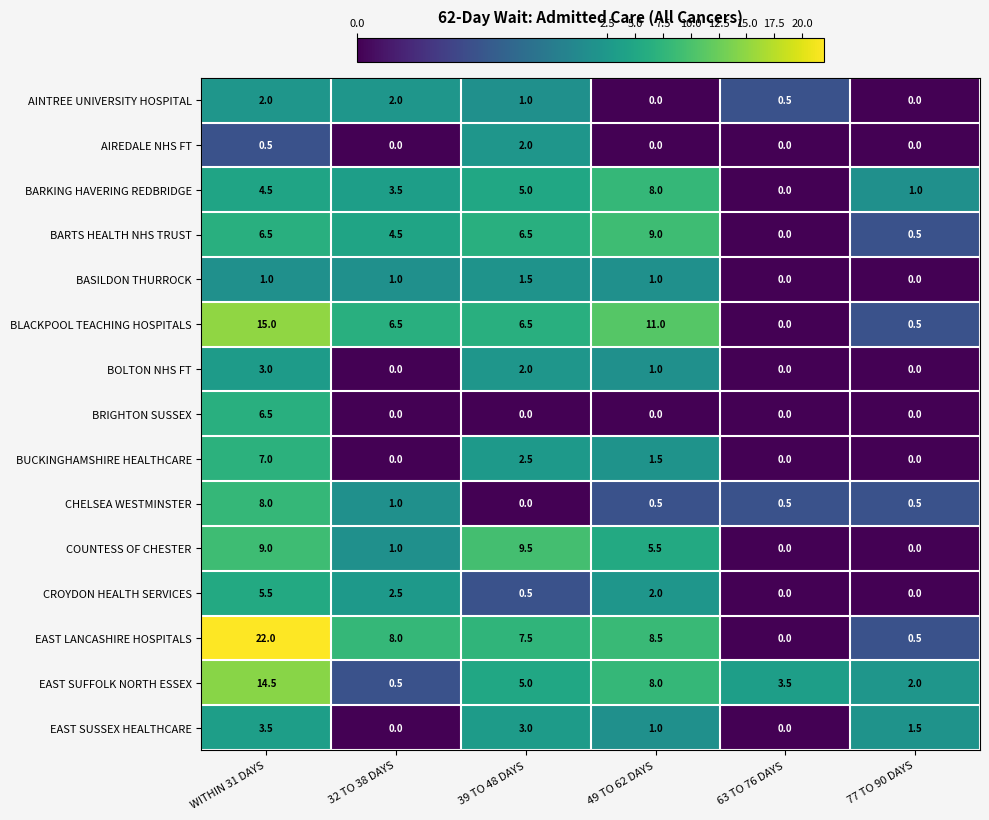

What is the average value of the CHELSEA WESTMINSTER series?

1.8